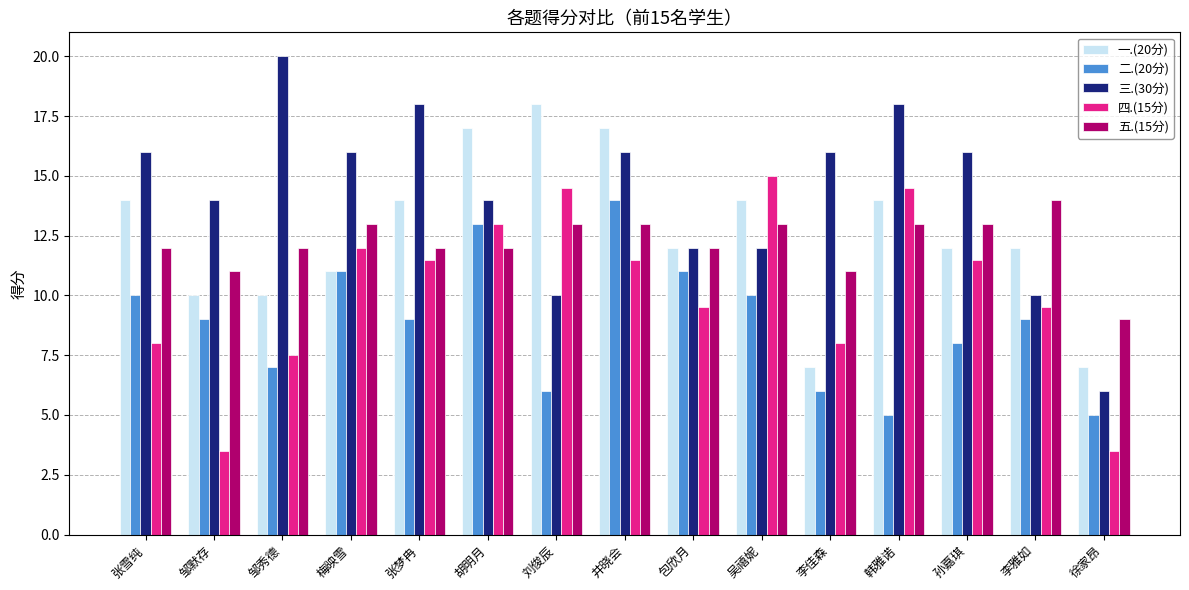

Are the bars horizontal?

No